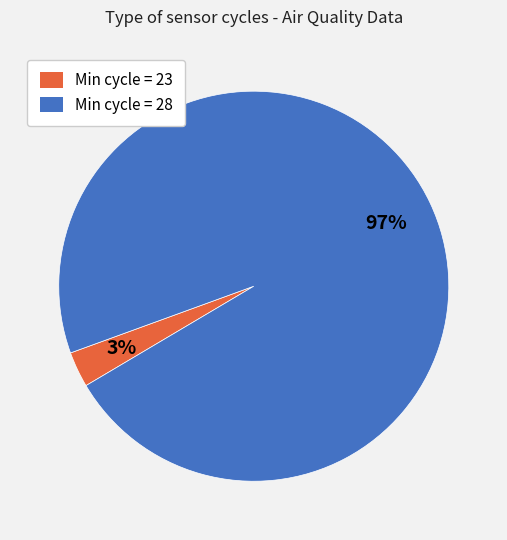

Does any single category account for the majority?

Yes